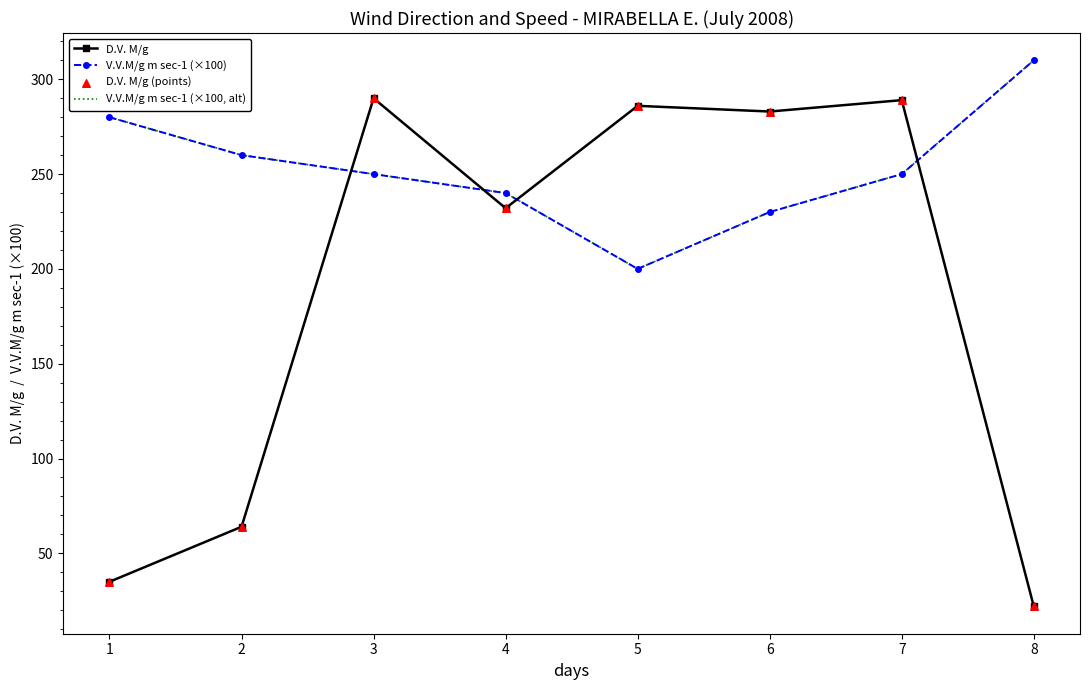

Which series has the largest total across all categories?

V.V.M/g m sec-1 (×100)